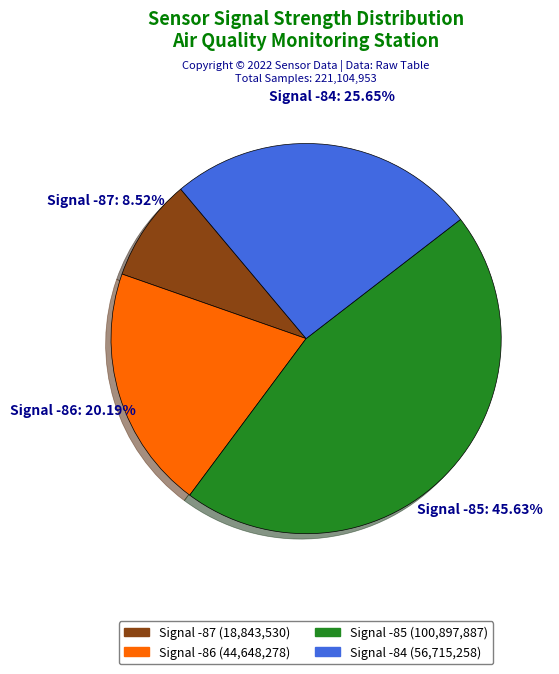

How many segments does this pie chart have?

4